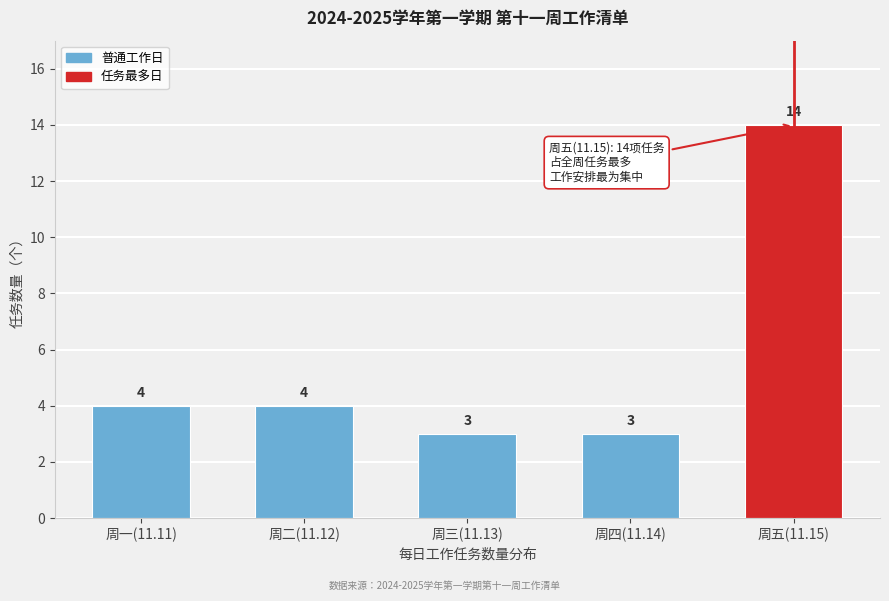

Reading right to left, transcribe all the data shown in this chart.

周五(11.15)=14	周四(11.14)=3	周三(11.13)=3	周二(11.12)=4	周一(11.11)=4